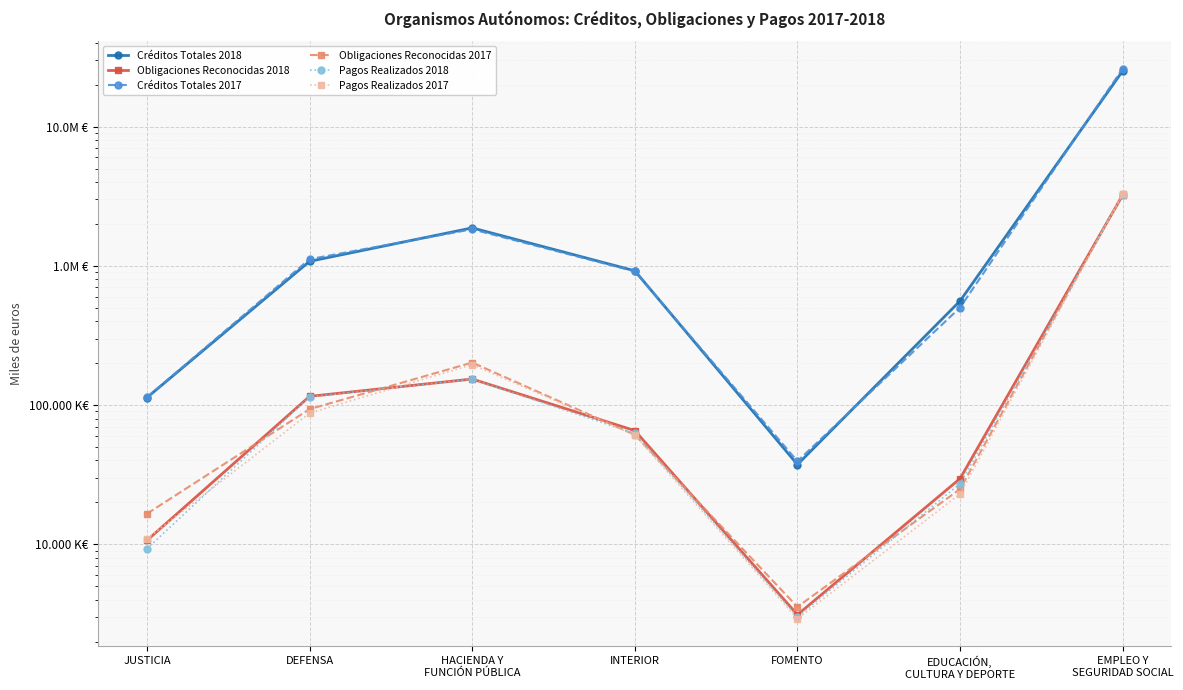

At which category does the chart reach its peak across all series?

EMPLEO Y
SEGURIDAD SOCIAL